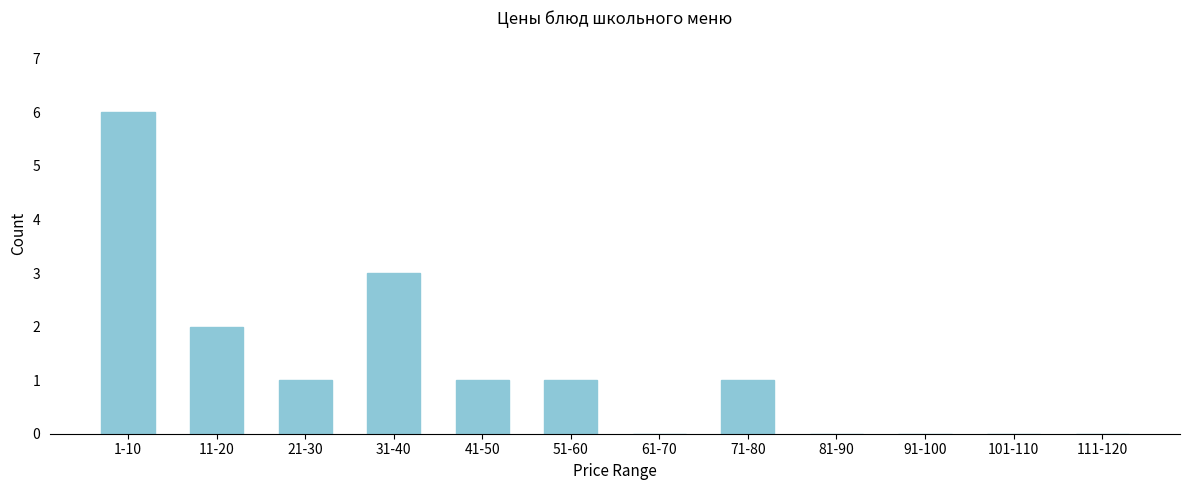

Reading left to right, extract all data points from this chart.

1-10=6	11-20=2	21-30=1	31-40=3	41-50=1	51-60=1	61-70=0	71-80=1	81-90=0	91-100=0	101-110=0	111-120=0